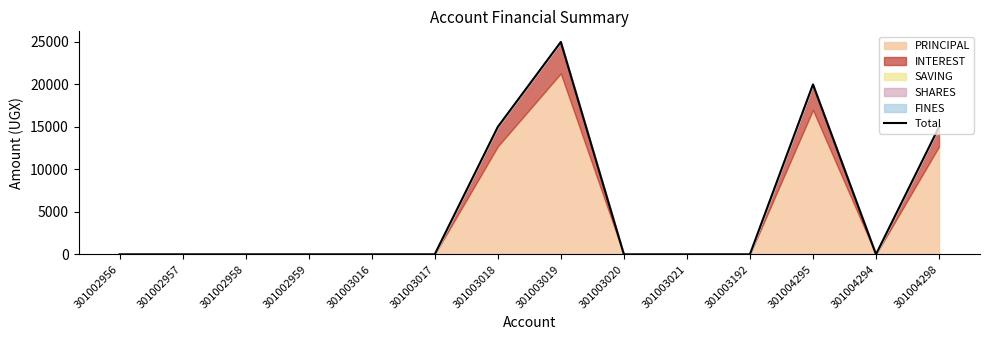

How many points are higher than both their immediate neighbors (excluding endpoints)?

2